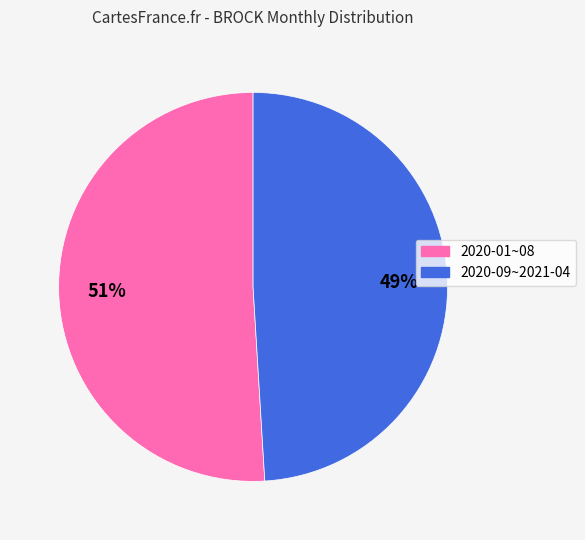

To the nearest percent, what is the average slice percentage?

50%